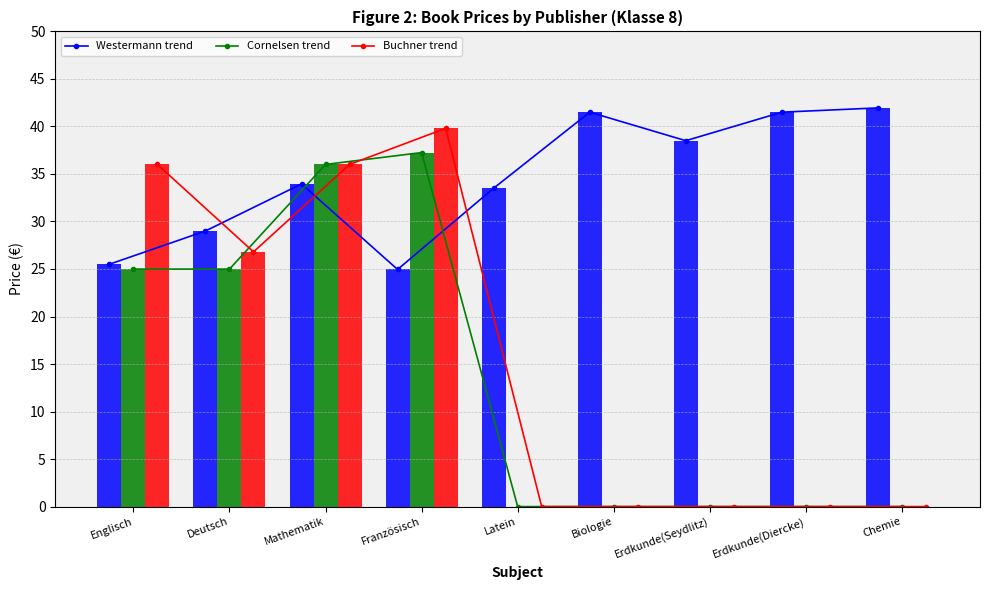

At which label does Westermann reach its peak?

Chemie